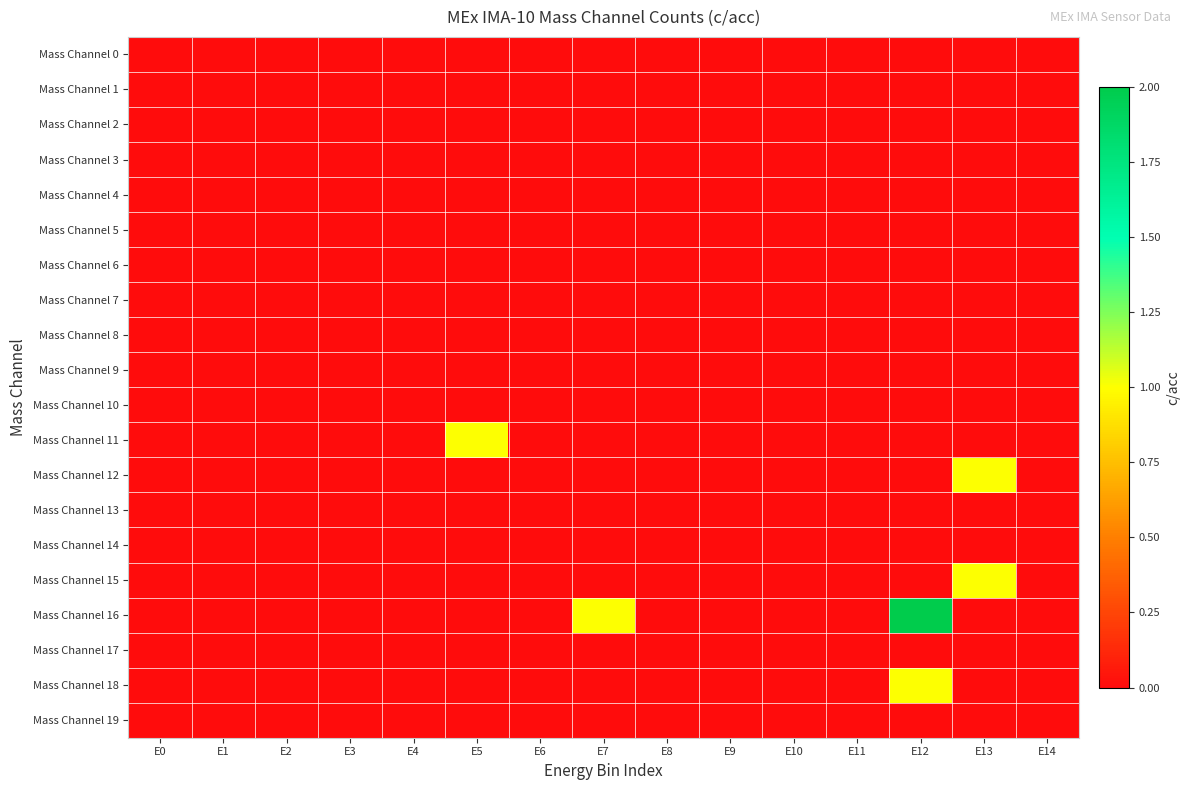

Reading left to right, list all the values displayed in this chart.

Mass Channel 0: E0=0	E1=0	E2=0	E3=0	E4=0	E5=0	E6=0	E7=0	E8=0	E9=0	E10=0	E11=0	E12=0	E13=0	E14=0
Mass Channel 1: E0=0	E1=0	E2=0	E3=0	E4=0	E5=0	E6=0	E7=0	E8=0	E9=0	E10=0	E11=0	E12=0	E13=0	E14=0
Mass Channel 2: E0=0	E1=0	E2=0	E3=0	E4=0	E5=0	E6=0	E7=0	E8=0	E9=0	E10=0	E11=0	E12=0	E13=0	E14=0
Mass Channel 3: E0=0	E1=0	E2=0	E3=0	E4=0	E5=0	E6=0	E7=0	E8=0	E9=0	E10=0	E11=0	E12=0	E13=0	E14=0
Mass Channel 4: E0=0	E1=0	E2=0	E3=0	E4=0	E5=0	E6=0	E7=0	E8=0	E9=0	E10=0	E11=0	E12=0	E13=0	E14=0
Mass Channel 5: E0=0	E1=0	E2=0	E3=0	E4=0	E5=0	E6=0	E7=0	E8=0	E9=0	E10=0	E11=0	E12=0	E13=0	E14=0
Mass Channel 6: E0=0	E1=0	E2=0	E3=0	E4=0	E5=0	E6=0	E7=0	E8=0	E9=0	E10=0	E11=0	E12=0	E13=0	E14=0
Mass Channel 7: E0=0	E1=0	E2=0	E3=0	E4=0	E5=0	E6=0	E7=0	E8=0	E9=0	E10=0	E11=0	E12=0	E13=0	E14=0
Mass Channel 8: E0=0	E1=0	E2=0	E3=0	E4=0	E5=0	E6=0	E7=0	E8=0	E9=0	E10=0	E11=0	E12=0	E13=0	E14=0
Mass Channel 9: E0=0	E1=0	E2=0	E3=0	E4=0	E5=0	E6=0	E7=0	E8=0	E9=0	E10=0	E11=0	E12=0	E13=0	E14=0
Mass Channel 10: E0=0	E1=0	E2=0	E3=0	E4=0	E5=0	E6=0	E7=0	E8=0	E9=0	E10=0	E11=0	E12=0	E13=0	E14=0
Mass Channel 11: E0=0	E1=0	E2=0	E3=0	E4=0	E5=1	E6=0	E7=0	E8=0	E9=0	E10=0	E11=0	E12=0	E13=0	E14=0
Mass Channel 12: E0=0	E1=0	E2=0	E3=0	E4=0	E5=0	E6=0	E7=0	E8=0	E9=0	E10=0	E11=0	E12=0	E13=1	E14=0
Mass Channel 13: E0=0	E1=0	E2=0	E3=0	E4=0	E5=0	E6=0	E7=0	E8=0	E9=0	E10=0	E11=0	E12=0	E13=0	E14=0
Mass Channel 14: E0=0	E1=0	E2=0	E3=0	E4=0	E5=0	E6=0	E7=0	E8=0	E9=0	E10=0	E11=0	E12=0	E13=0	E14=0
Mass Channel 15: E0=0	E1=0	E2=0	E3=0	E4=0	E5=0	E6=0	E7=0	E8=0	E9=0	E10=0	E11=0	E12=0	E13=1	E14=0
Mass Channel 16: E0=0	E1=0	E2=0	E3=0	E4=0	E5=0	E6=0	E7=1	E8=0	E9=0	E10=0	E11=0	E12=2	E13=0	E14=0
Mass Channel 17: E0=0	E1=0	E2=0	E3=0	E4=0	E5=0	E6=0	E7=0	E8=0	E9=0	E10=0	E11=0	E12=0	E13=0	E14=0
Mass Channel 18: E0=0	E1=0	E2=0	E3=0	E4=0	E5=0	E6=0	E7=0	E8=0	E9=0	E10=0	E11=0	E12=1	E13=0	E14=0
Mass Channel 19: E0=0	E1=0	E2=0	E3=0	E4=0	E5=0	E6=0	E7=0	E8=0	E9=0	E10=0	E11=0	E12=0	E13=0	E14=0